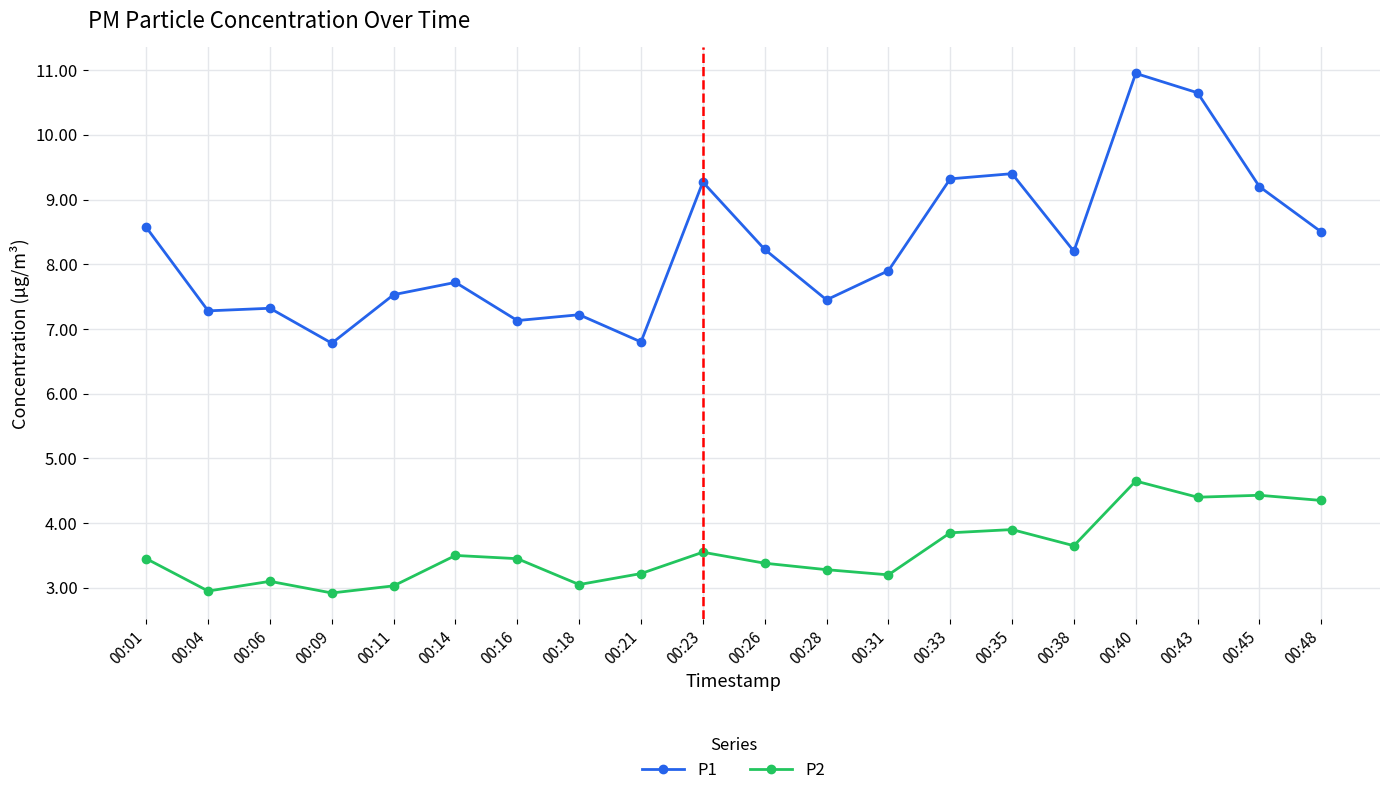

What are all the series names shown in the legend?

P1, P2